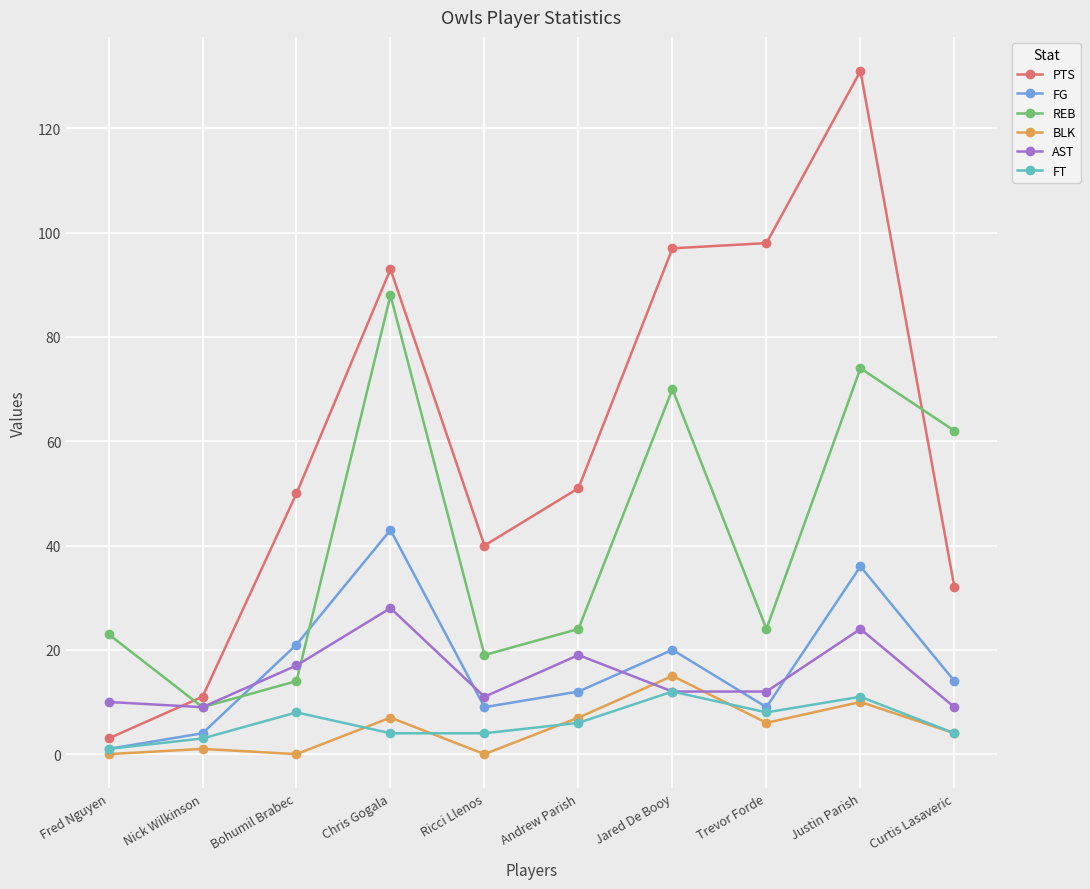

True or false: REB and PTS intersect in this chart.

True